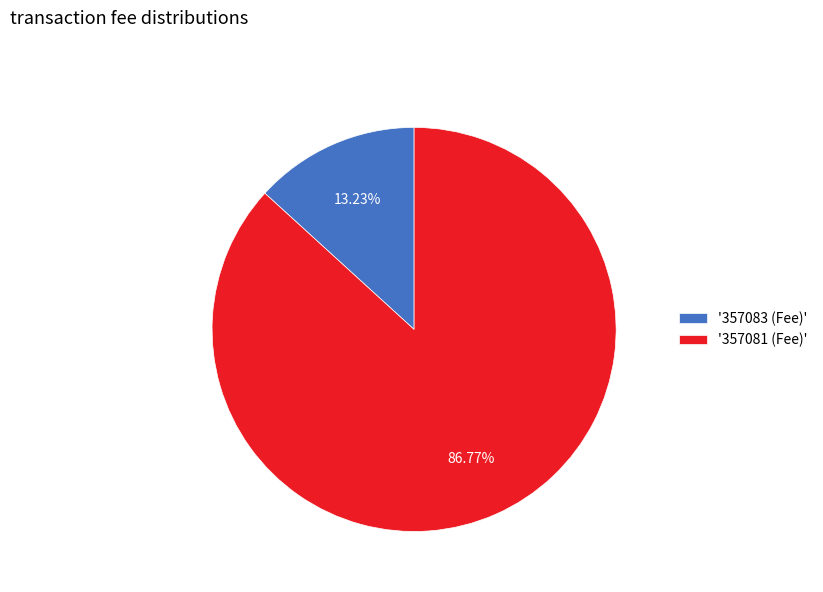

Is there a majority slice in this chart?

Yes